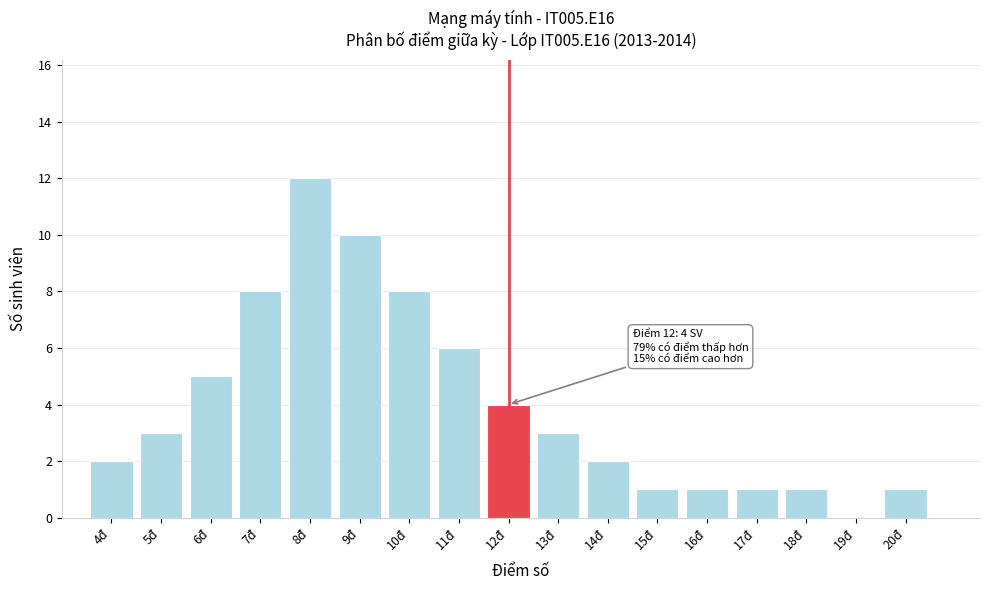

Reading left to right, what are all the values shown in this chart?

4đ=2	5đ=3	6đ=5	7đ=8	8đ=12	9đ=10	10đ=8	11đ=6	12đ=4	13đ=3	14đ=2	15đ=1	16đ=1	17đ=1	18đ=1	19đ=0	20đ=1